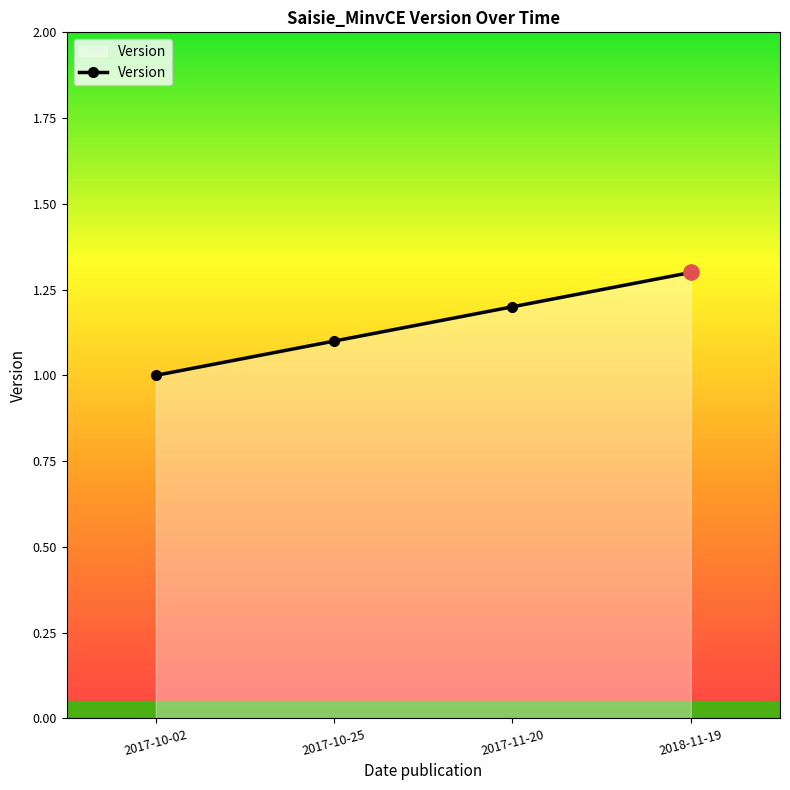

What is the ratio of the value at 2017-10-02 to the value at 2018-11-19?

0.8